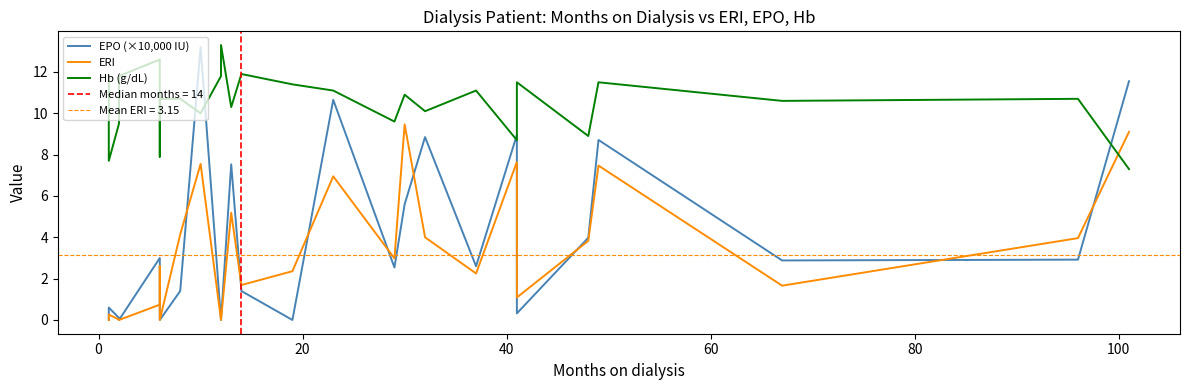

True or false: Hb (g/dL) has a value of 1.9 at 26.

False